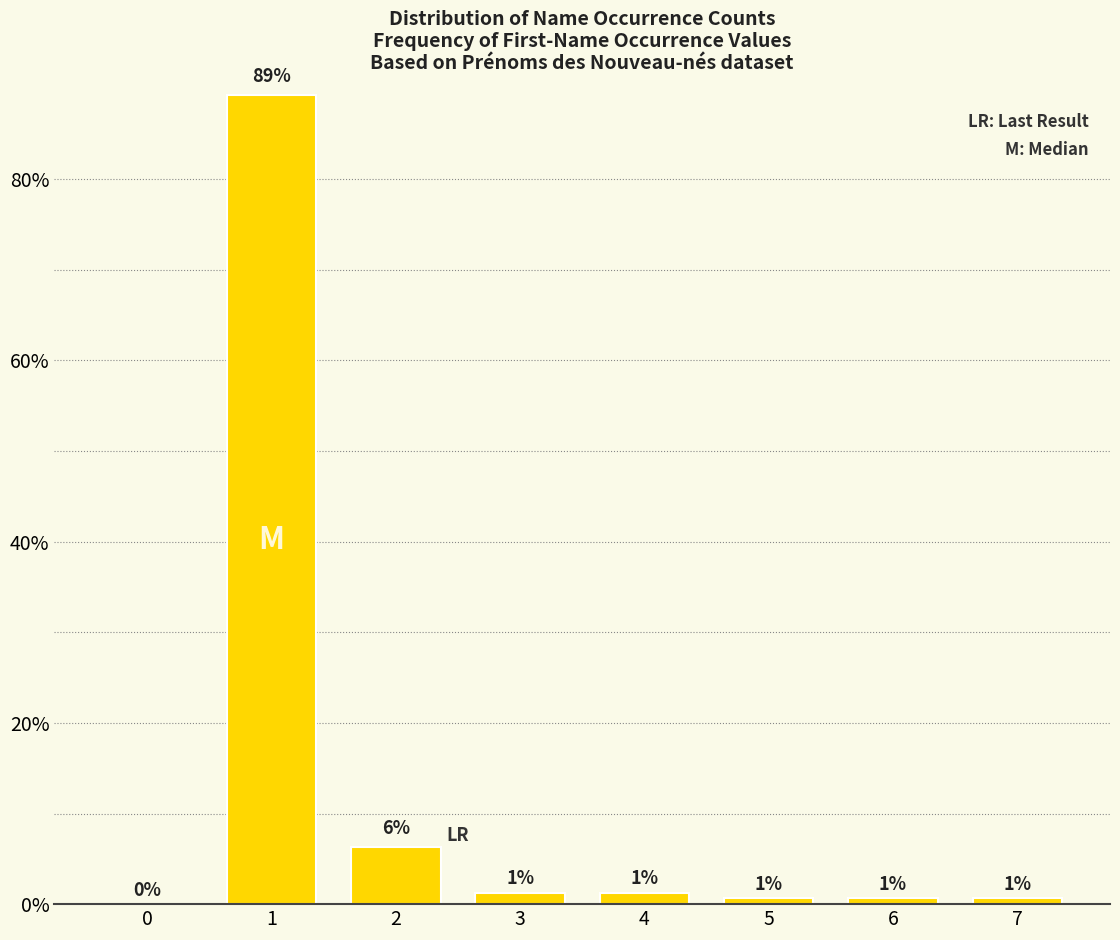

Are the bars horizontal?

No